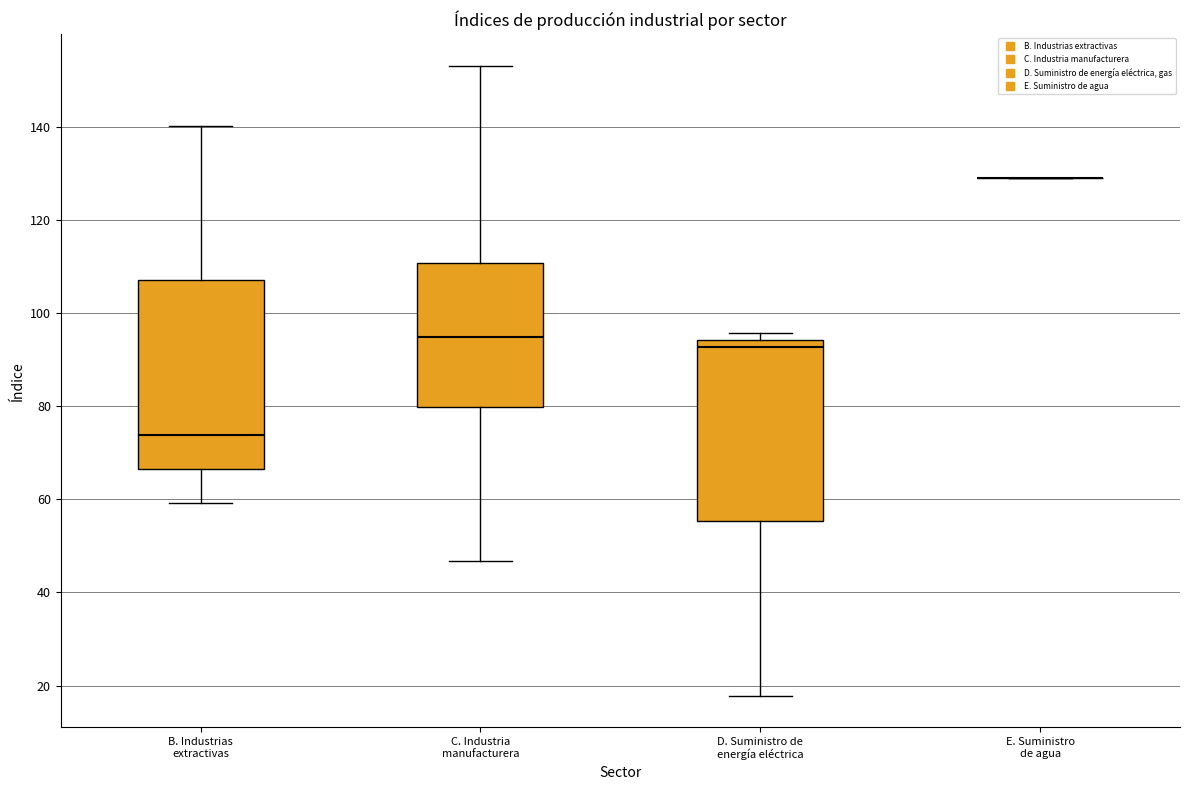

Reading left to right, transcribe this box plot: for each box, give where its median line is, the range the box spans, and where its two whiskers end, as read against the y-axis. The values are not printed on the chart, so give them approximately, as read against the axis.

B. Industrias extractivas: median 74, box 66 to 108, whiskers 60 to 140
C. Industria manufacturera: median 94, box 80 to 110, whiskers 46 to 154
D. Suministro de energía eléctrica: median 92, box 56 to 94, whiskers 18 to 96
E. Suministro de agua: box collapsed to a line at 128, whiskers 128 to 128